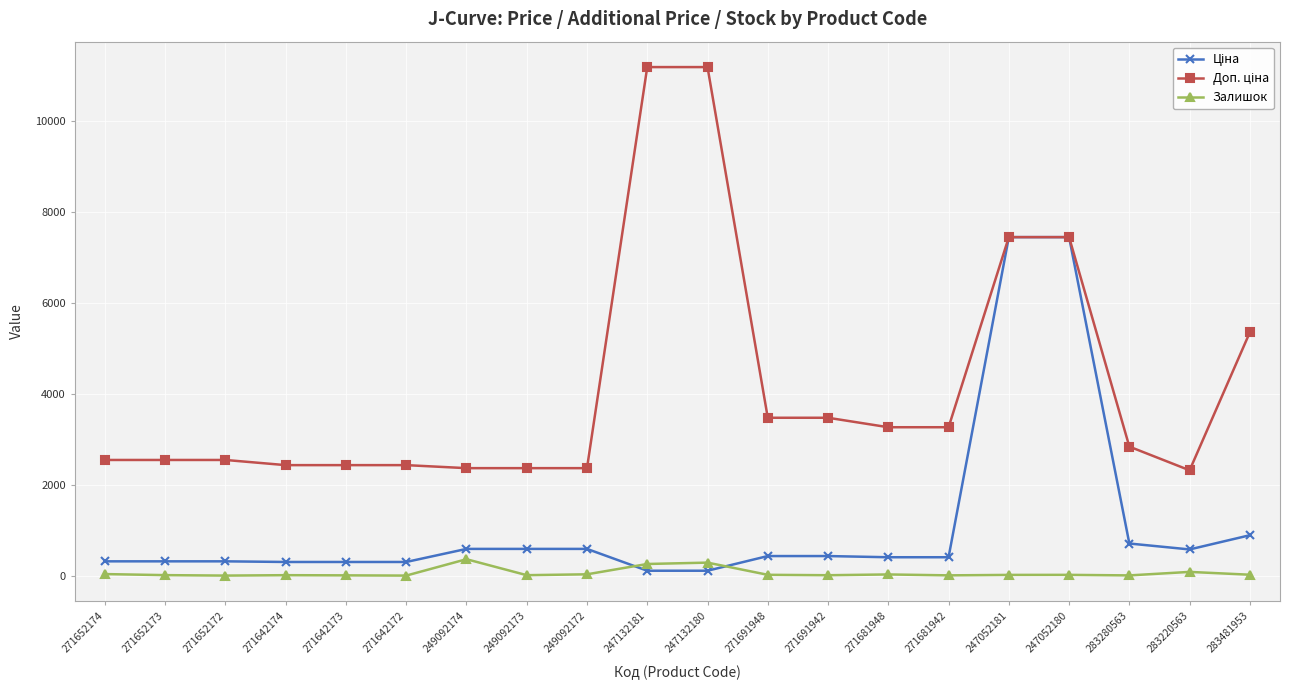

Is it true that Залишок equals 21.0 at 247052180?

True